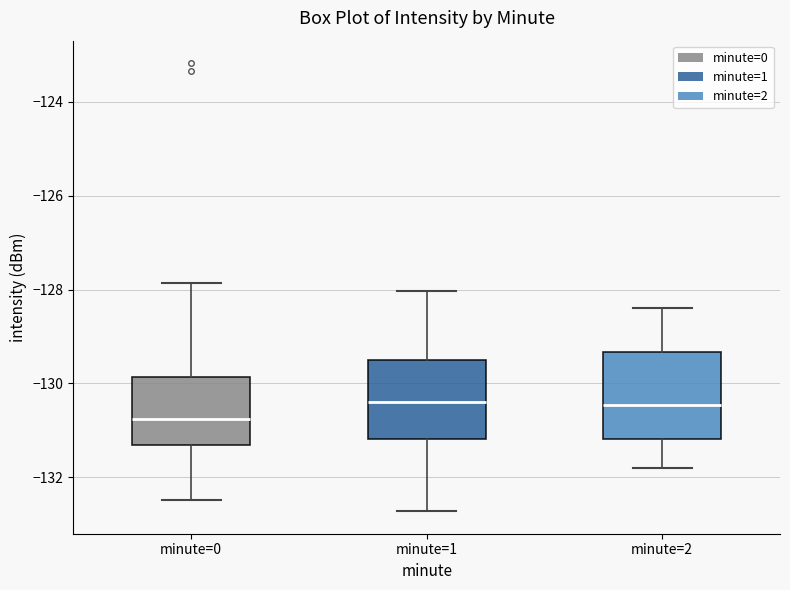

Where does the median line of the box for minute=2 sit on the y-axis? The values are not printed on the chart, so give them approximately, as read against the axis.

-130.4